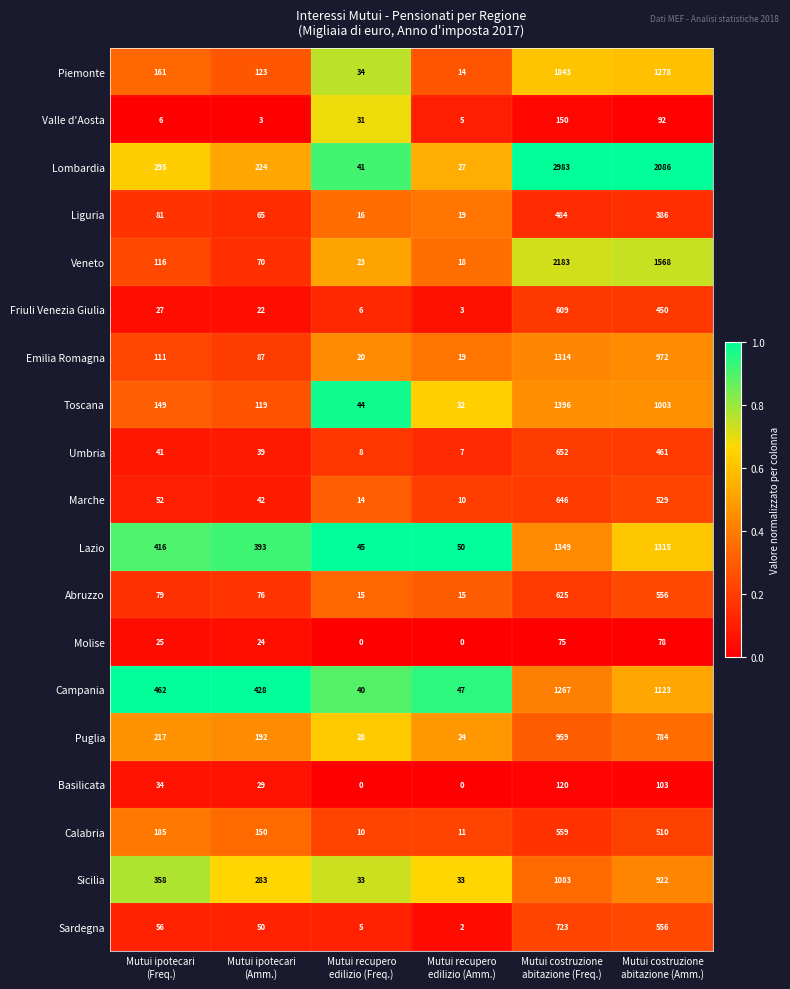

List the series in order of their peak value, highest first.

Lombardia, Veneto, Piemonte, Toscana, Lazio, Emilia Romagna, Campania, Sicilia, Puglia, Sardegna, Umbria, Marche, Abruzzo, Friuli Venezia Giulia, Calabria, Liguria, Valle d'Aosta, Basilicata, Molise